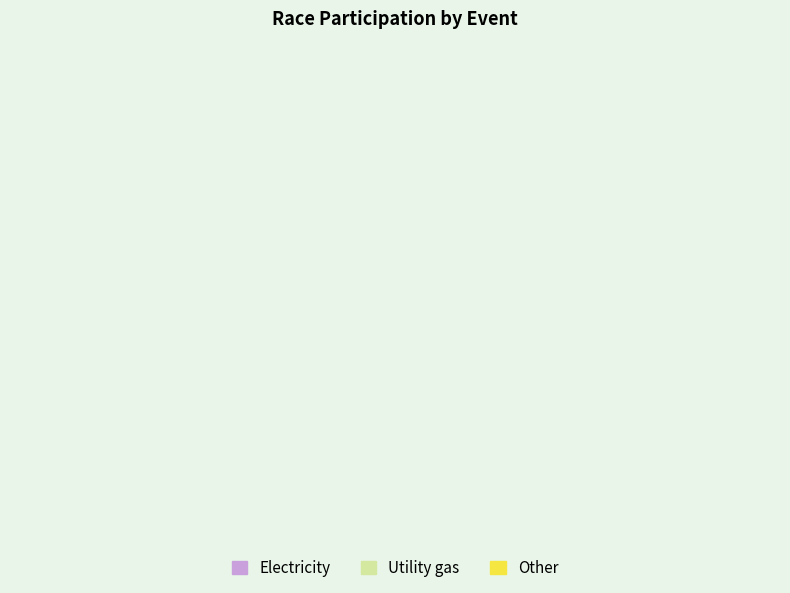

True or false: Urban Cyclocross #4 accounts for 3% of the total.

False